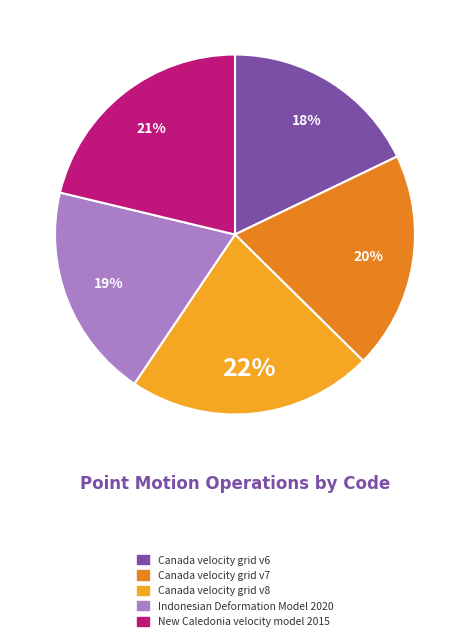

Which has a higher value, Canada velocity grid v7 or Canada velocity grid v6?

Canada velocity grid v7